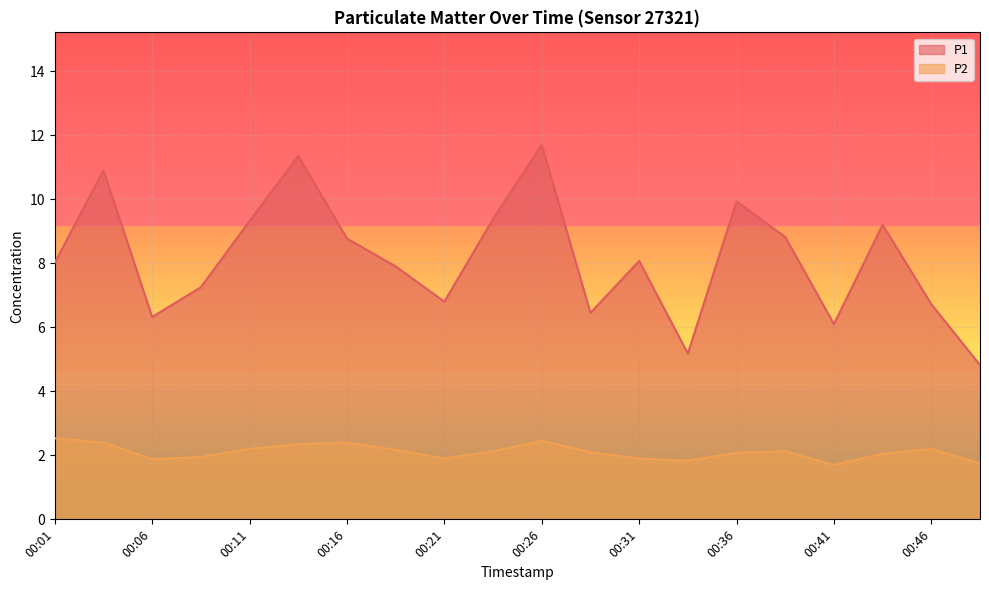

True or false: P2 and P1 intersect in this chart.

False